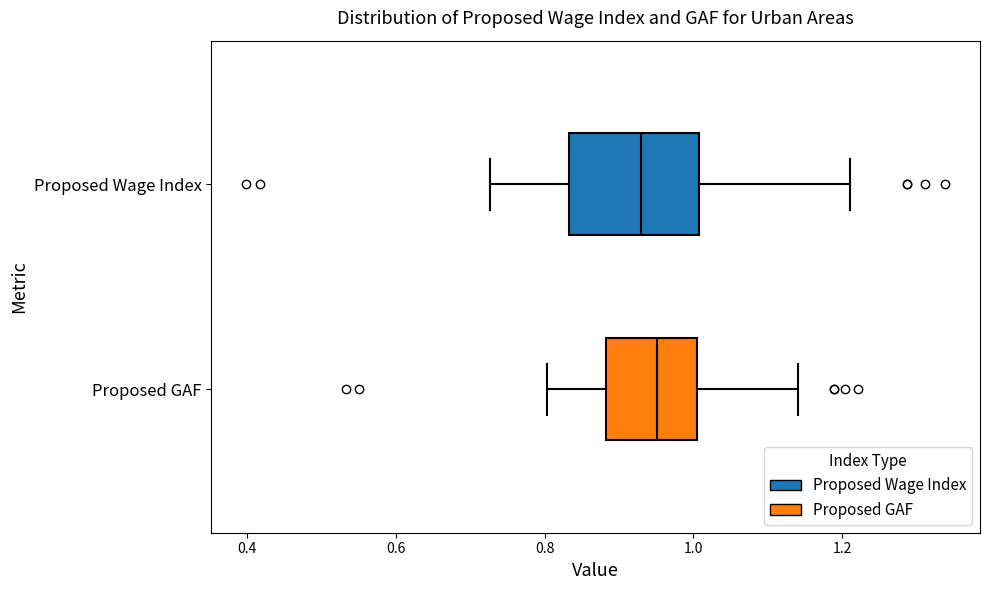

Where does the left whisker of the box for Proposed Wage Index end on the x-axis? The values are not printed on the chart, so give them approximately, as read against the axis.

0.72